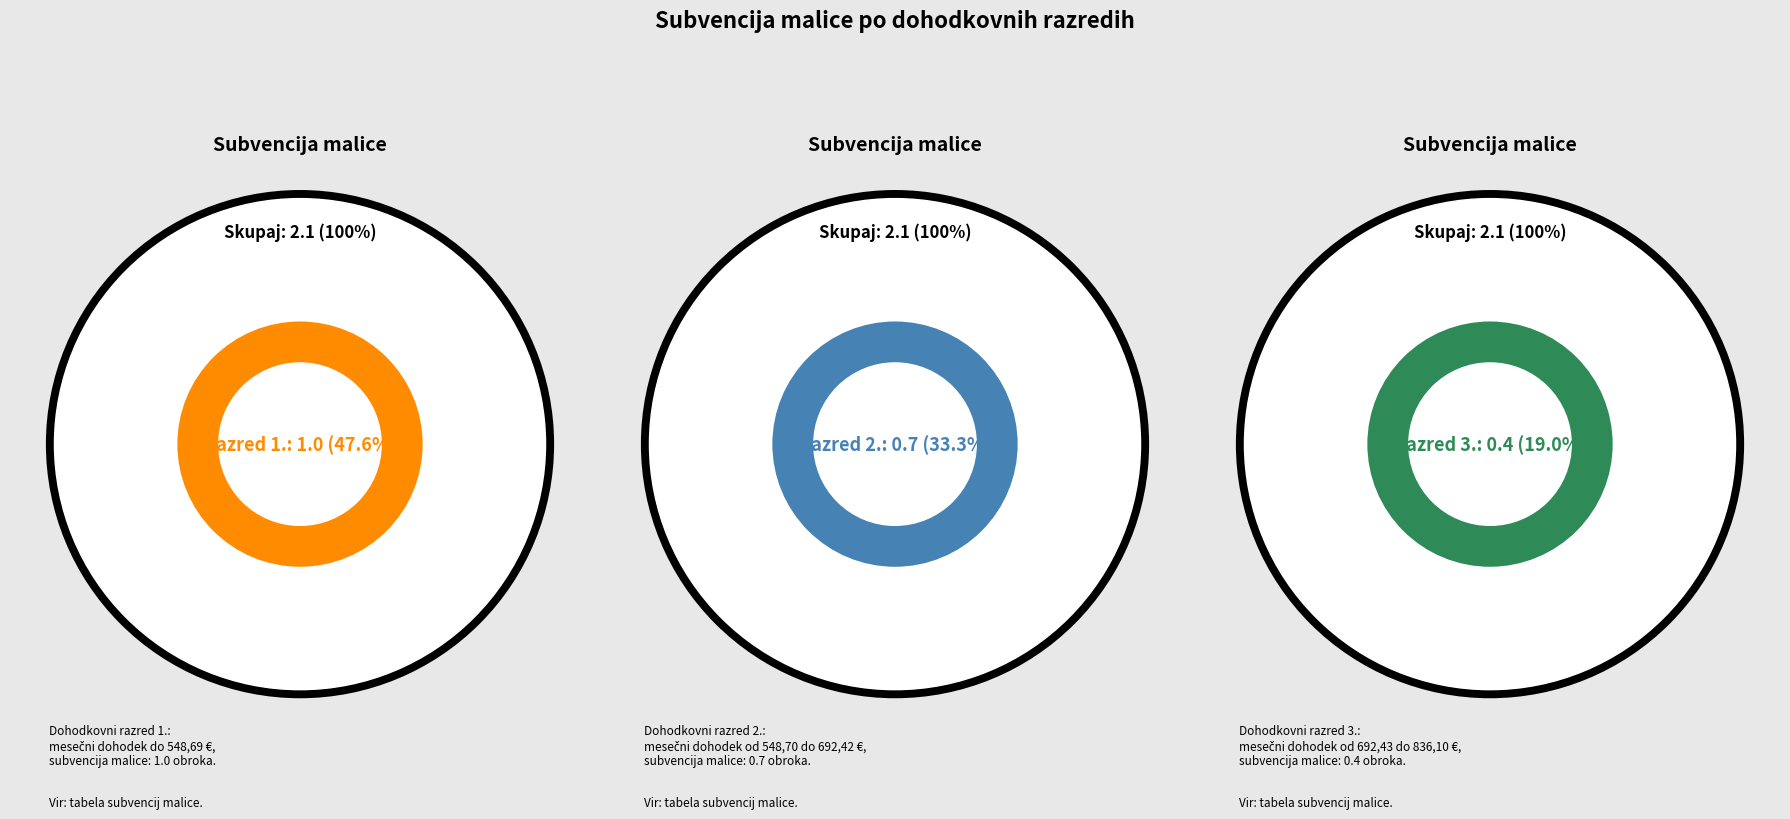

What is the smallest slice in the pie chart?

3., od 692,43 do 836,10